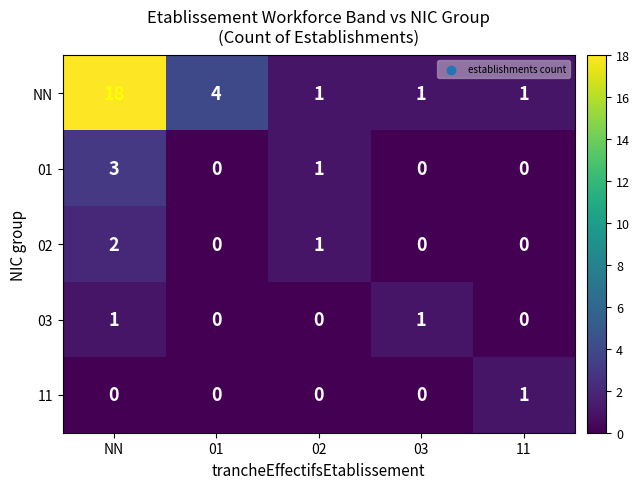

At which category does the chart reach its peak across all series?

NN